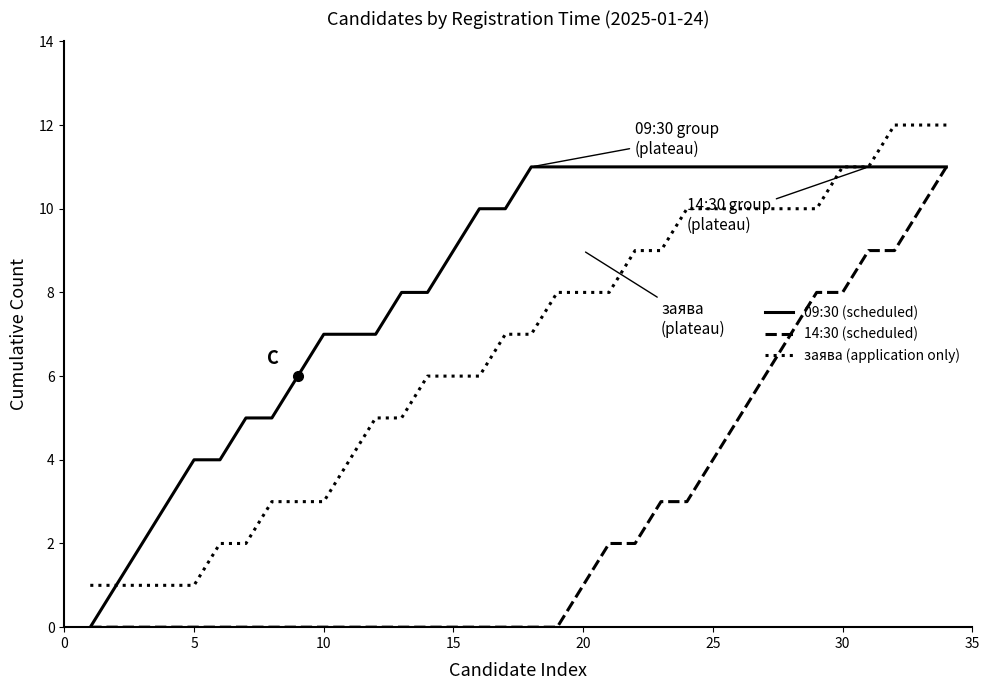

List the series in order of their overall mean, lowest first.

14:30 (scheduled), заява (application only), 09:30 (scheduled)